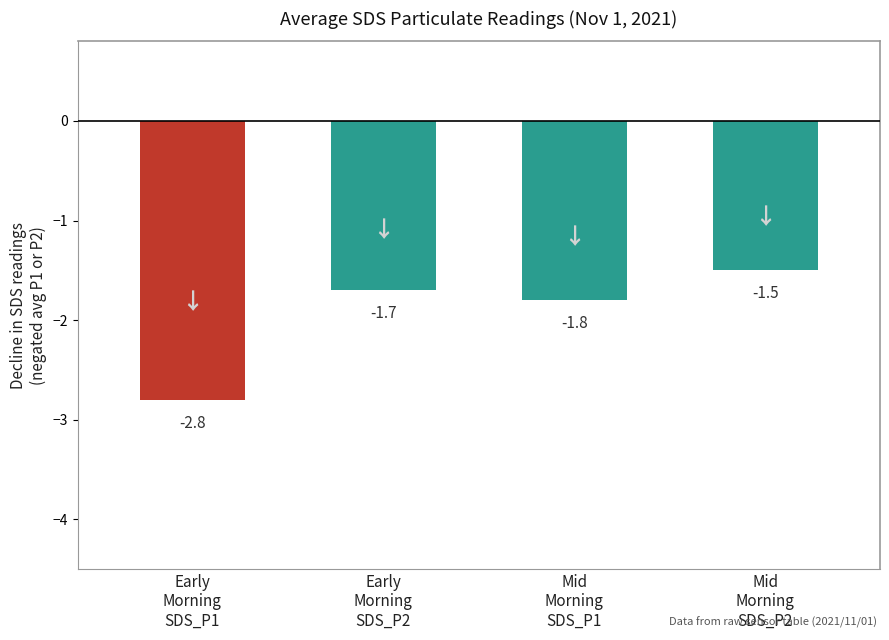

What position from the right is Early
Morning
SDS_P2?

3